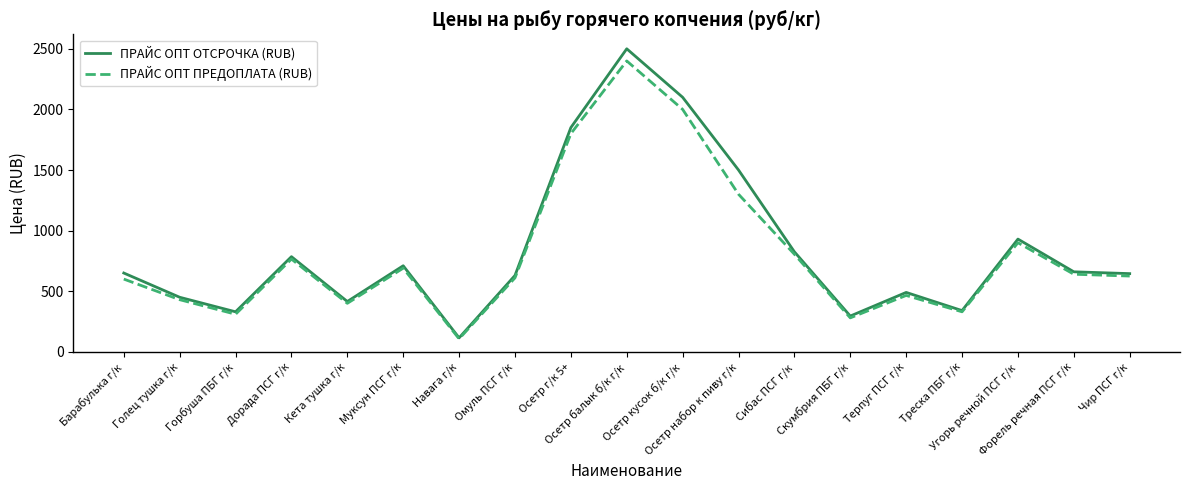

What is the maximum value shown in the chart?

2500